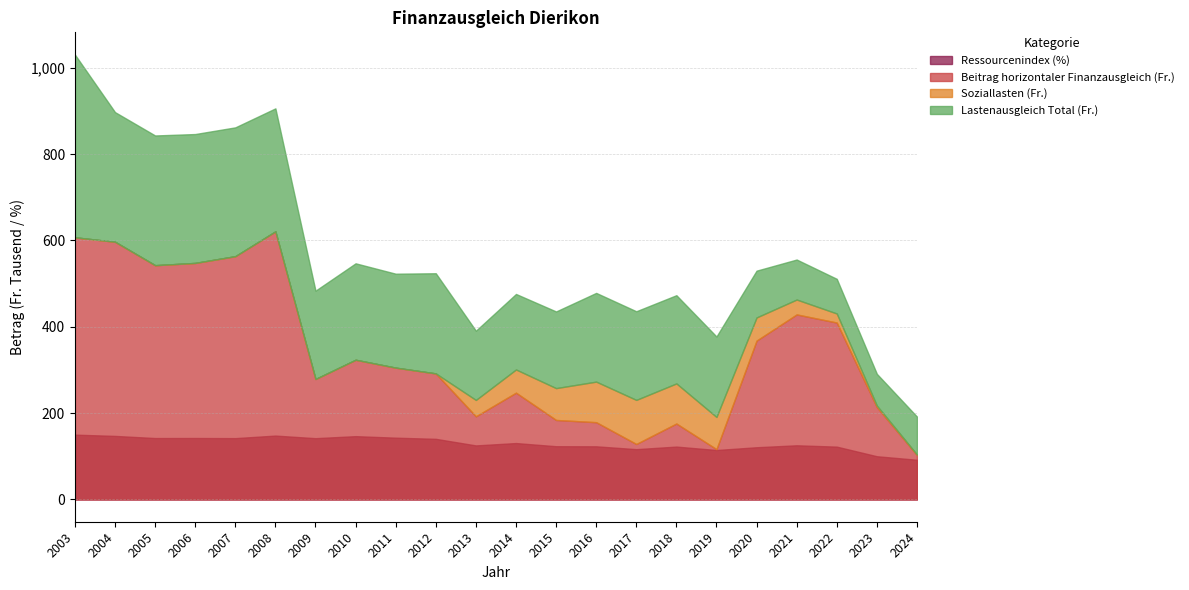

The value of Lastenausgleich Total (Fr.) at 2020 is 108370.0. True or false?

True